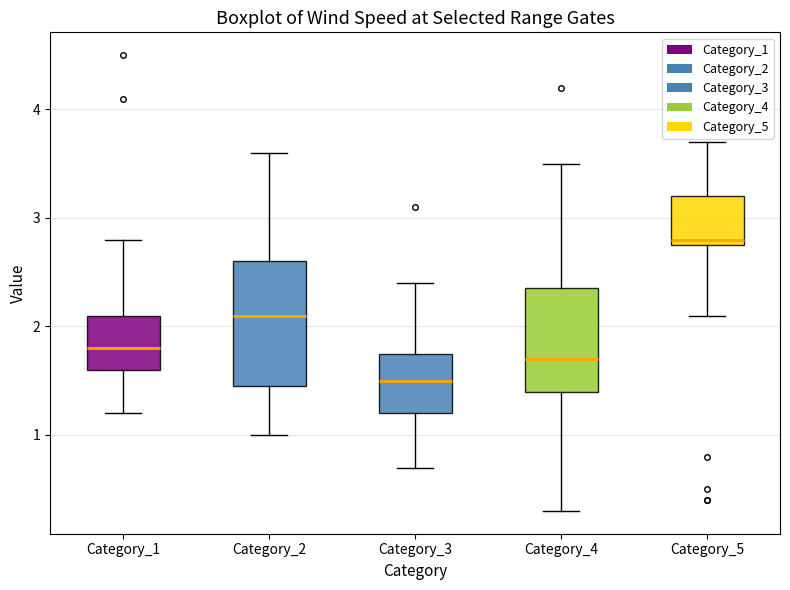

Reading left to right, transcribe this box plot: for each box, give where its median line is, the range the box spans, and where its two whiskers end, as read against the y-axis. The values are not printed on the chart, so give them approximately, as read against the axis.

Category_1: median 1.8, box 1.6 to 2.1, whiskers 1.2 to 2.8
Category_2: median 2.1, box 1.5 to 2.6, whiskers 1.0 to 3.6
Category_3: median 1.5, box 1.2 to 1.8, whiskers 0.7 to 2.4
Category_4: median 1.7, box 1.4 to 2.4, whiskers 0.3 to 3.5
Category_5: median 2.8 (just above the box's lower edge), box 2.8 to 3.2, whiskers 2.1 to 3.7